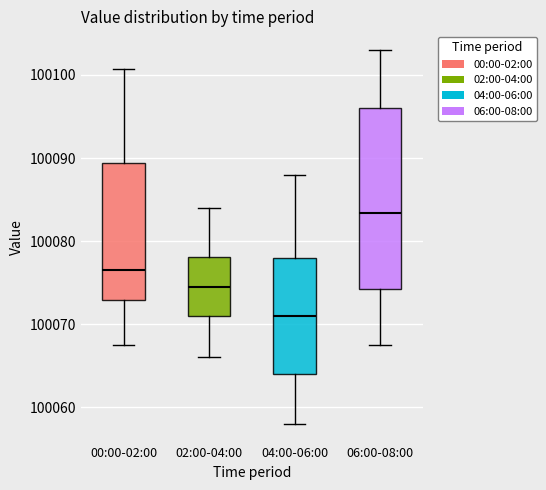

Which box's median line is the highest?

06:00-08:00